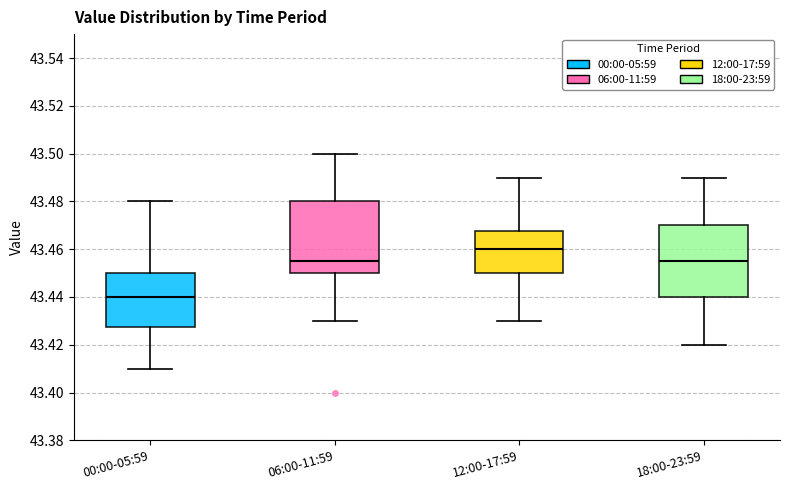

Which box has the highest median line?

12:00-17:59